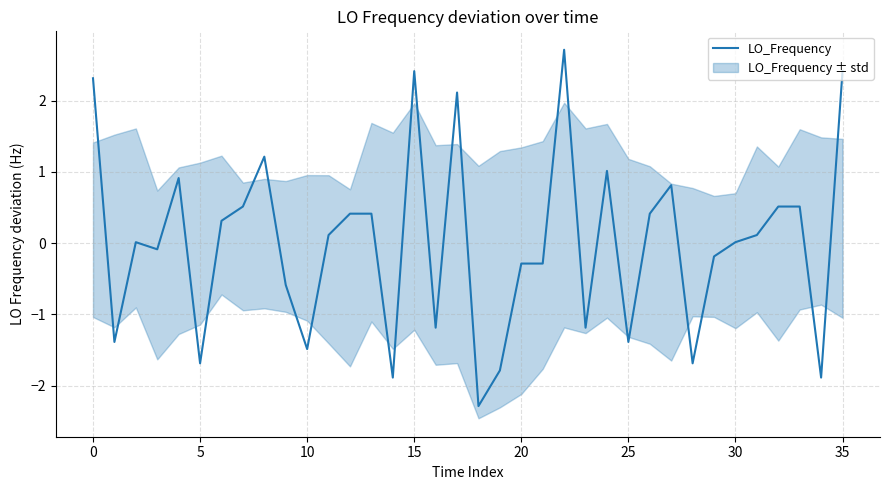

What is the label of the 12th point from the right?

24